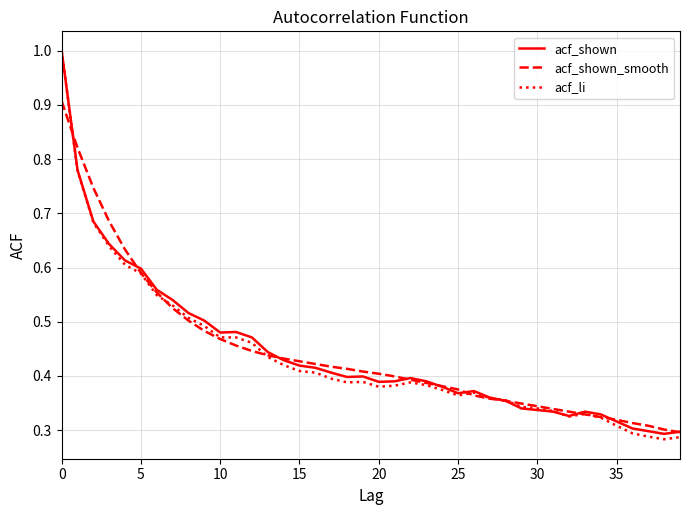

What is the maximum value for acf_li?

1.0